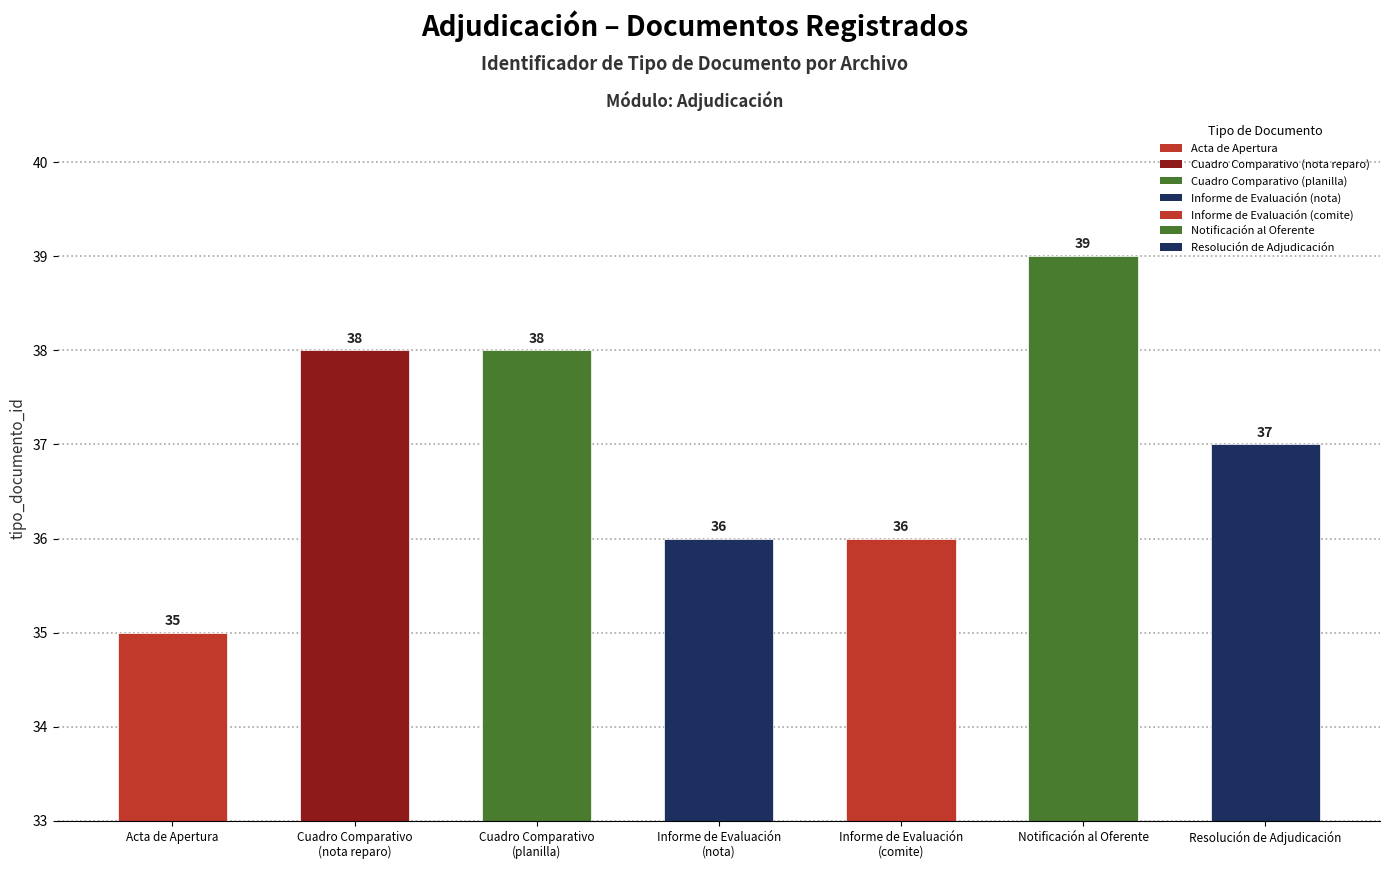

How many bars are there in total?

7